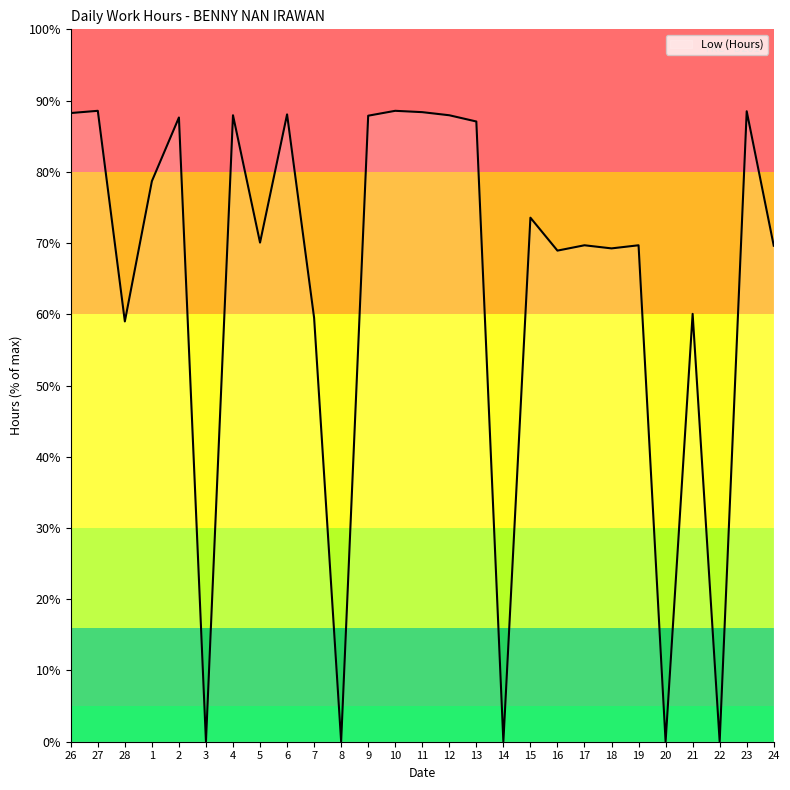

What is the difference between the maximum and minimum values?

88.6